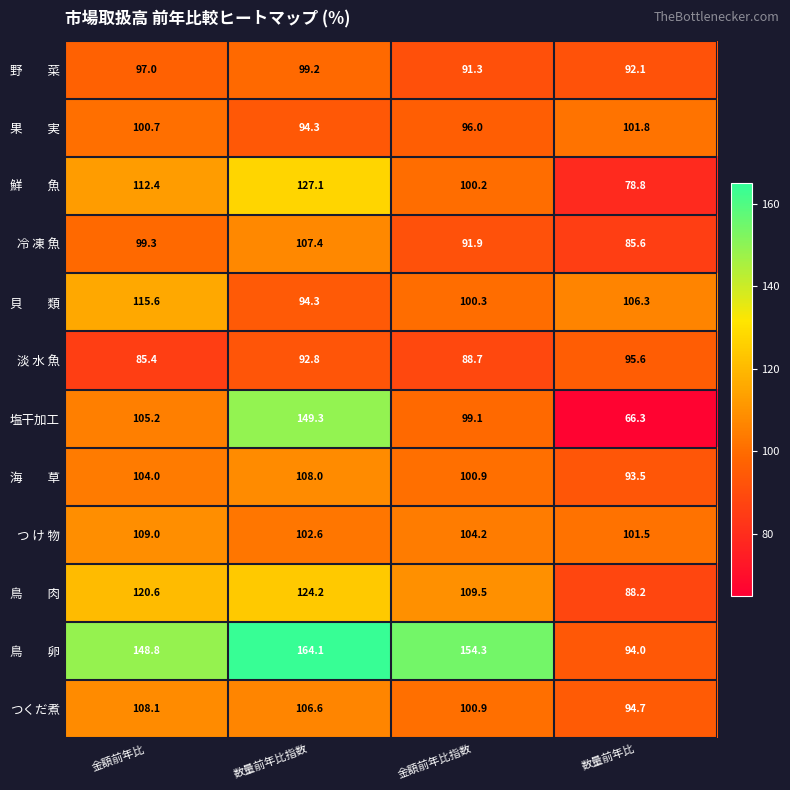

What is the minimum value shown in the chart?

66.3